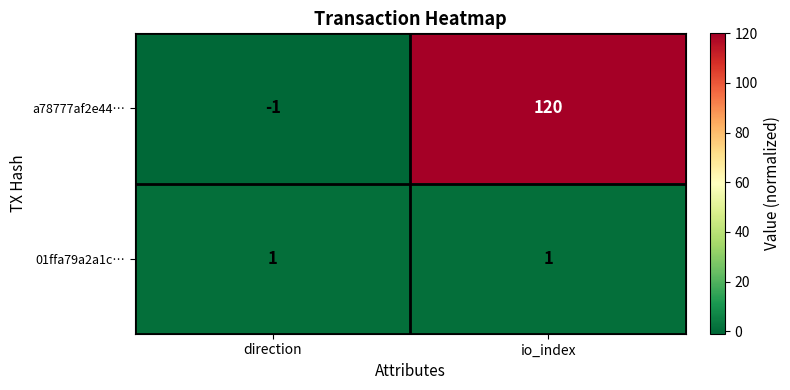

Is the value of a78777af2e44… at io_index greater than the value of 01ffa79a2a1c… at direction?

Yes